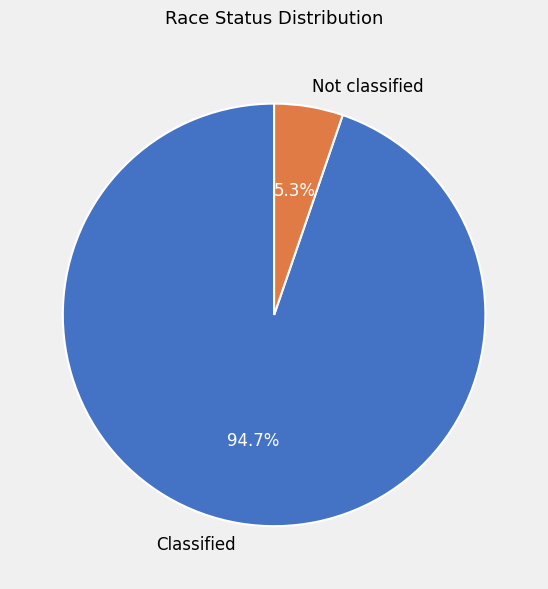

What is the ratio of the value at Not classified to the value at Classified?

0.1